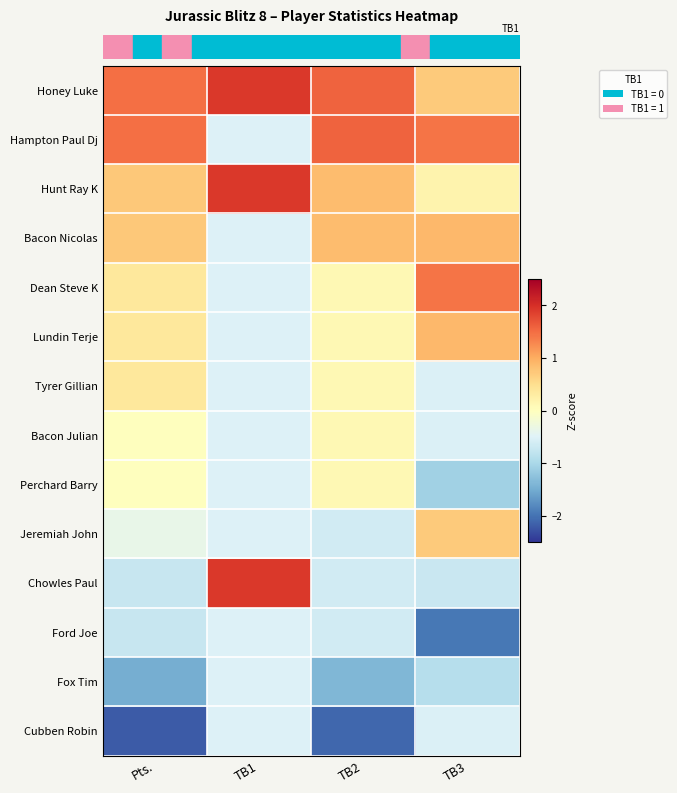

Which series has the largest total across all categories?

row_0